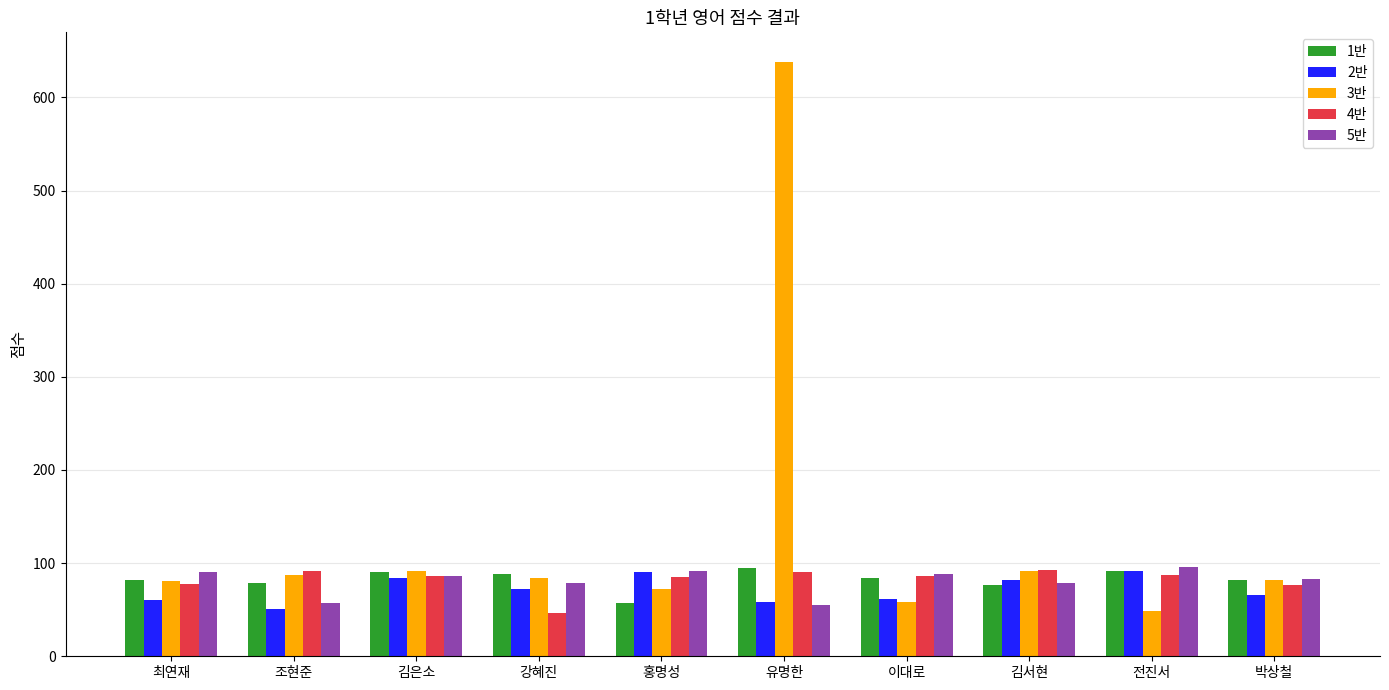

At which label does 4반 reach its minimum?

강혜진